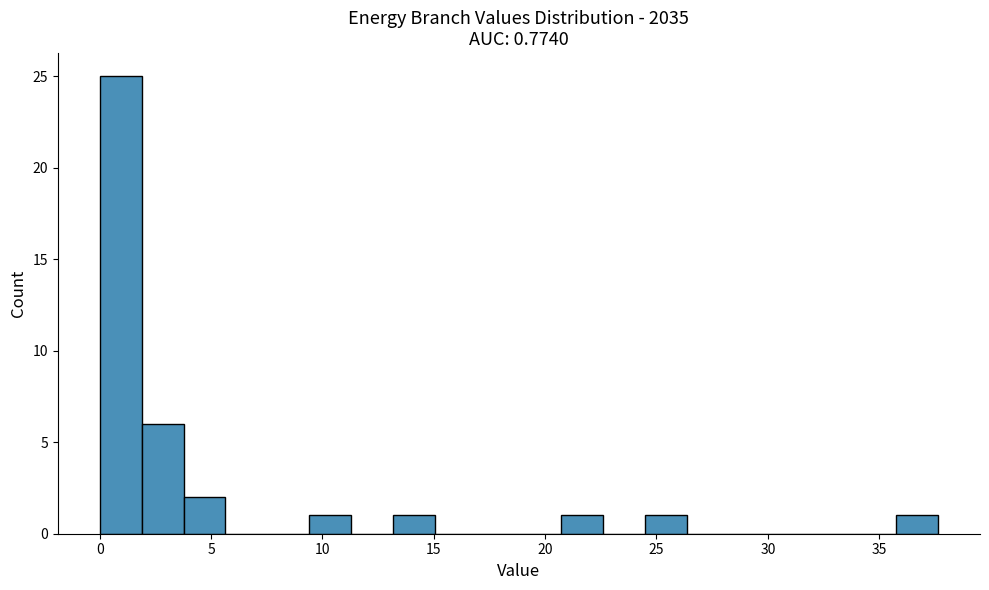

Around what value on the x-axis is the tallest bar? Give the approximate position of its centre, as read against the axis.

1.0